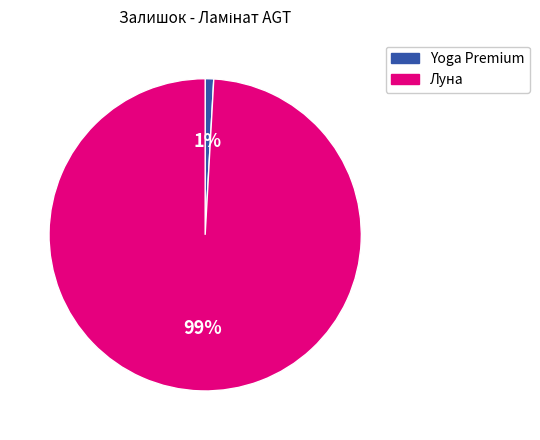

Is there a majority slice in this chart?

Yes